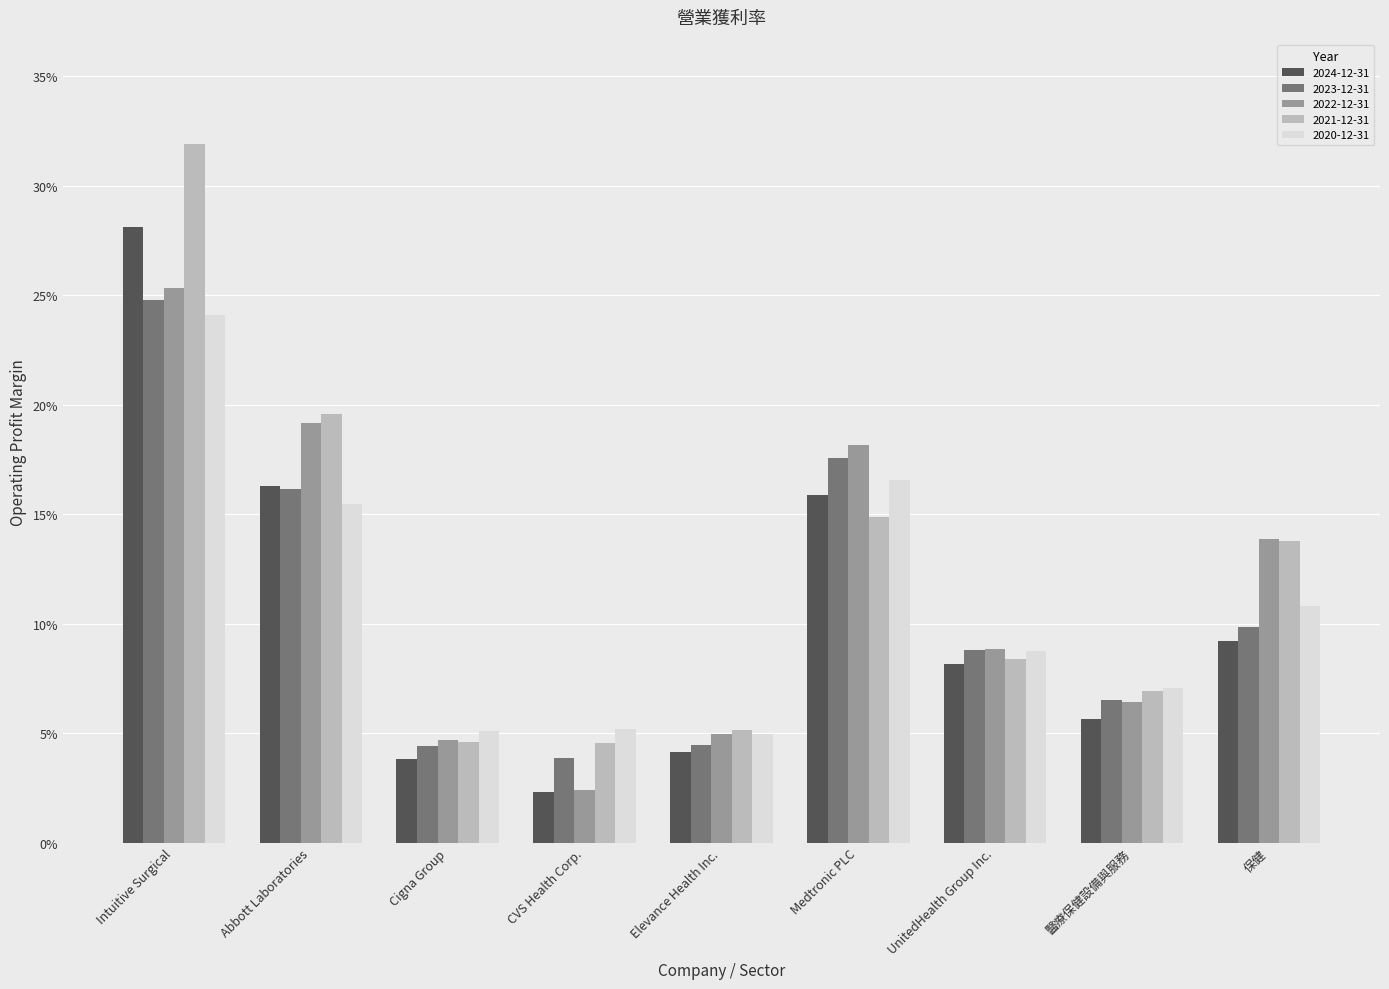

Does the chart contain stacked bars?

No